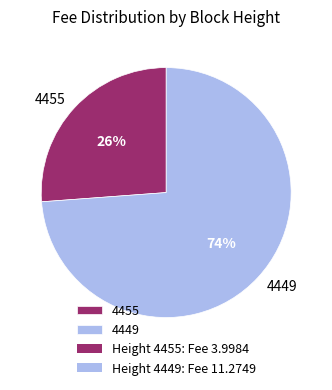

To the nearest percent, what percentage of the pie is 4455?

26%